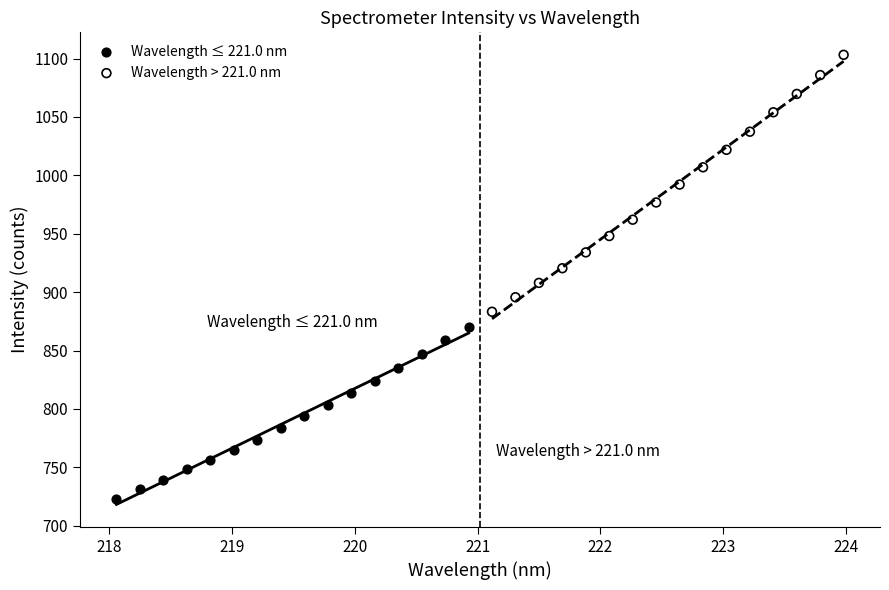

What are all the series names shown in the legend?

Wavelength ≤ 221.0 nm, Wavelength > 221.0 nm